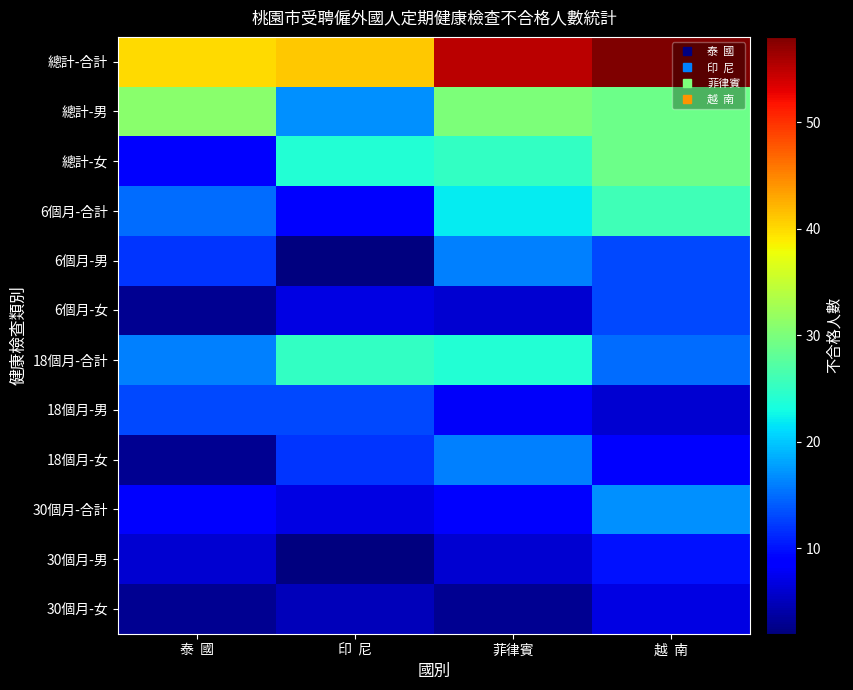

At which category does the chart reach its minimum across all series?

印  尼